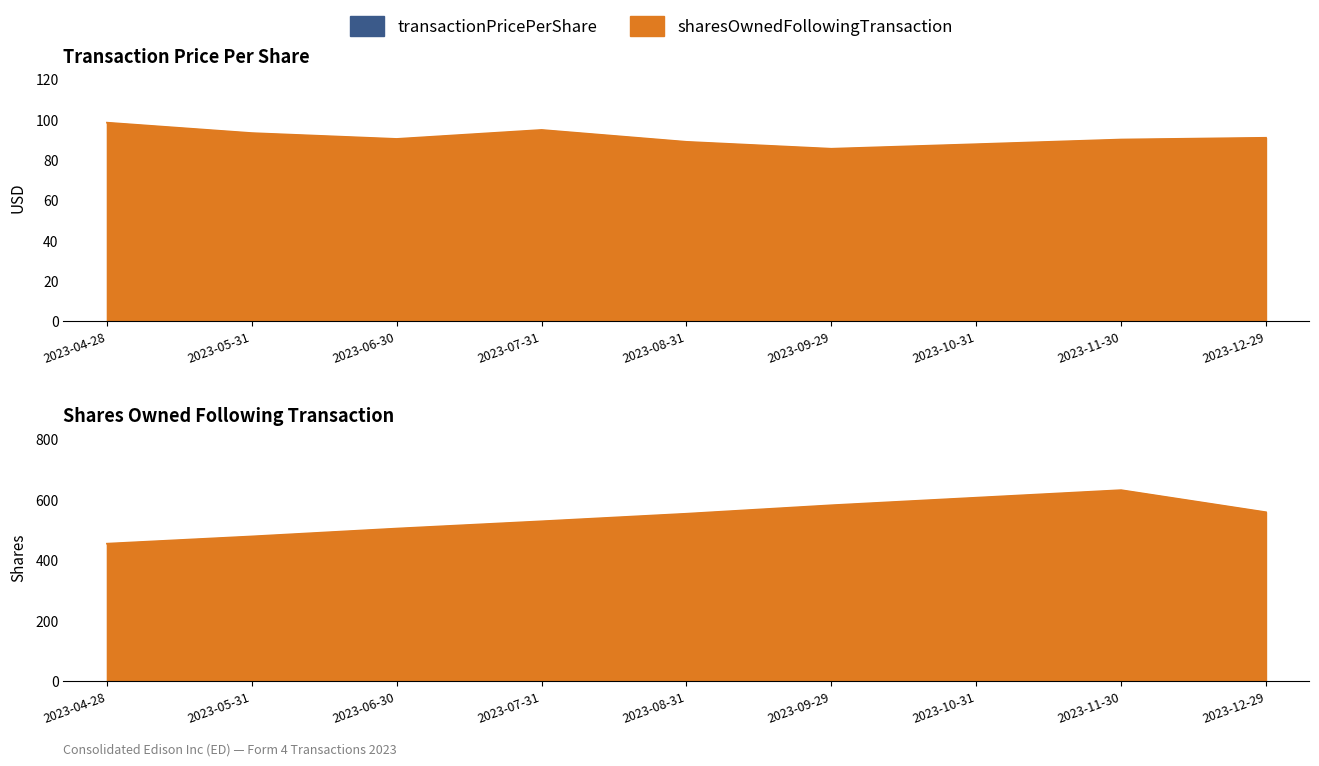

Rank the series by their average value, from highest to lowest.

sharesOwnedFollowingTransaction, transactionPricePerShare